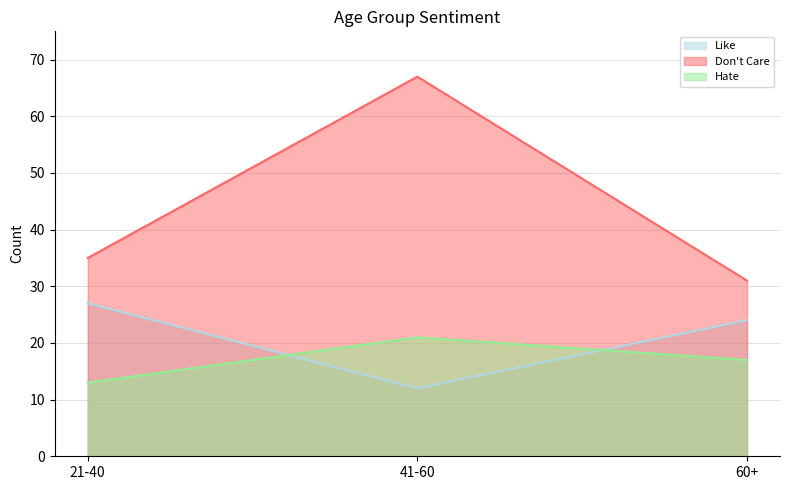

Which series has the widest spread of values?

Don't Care